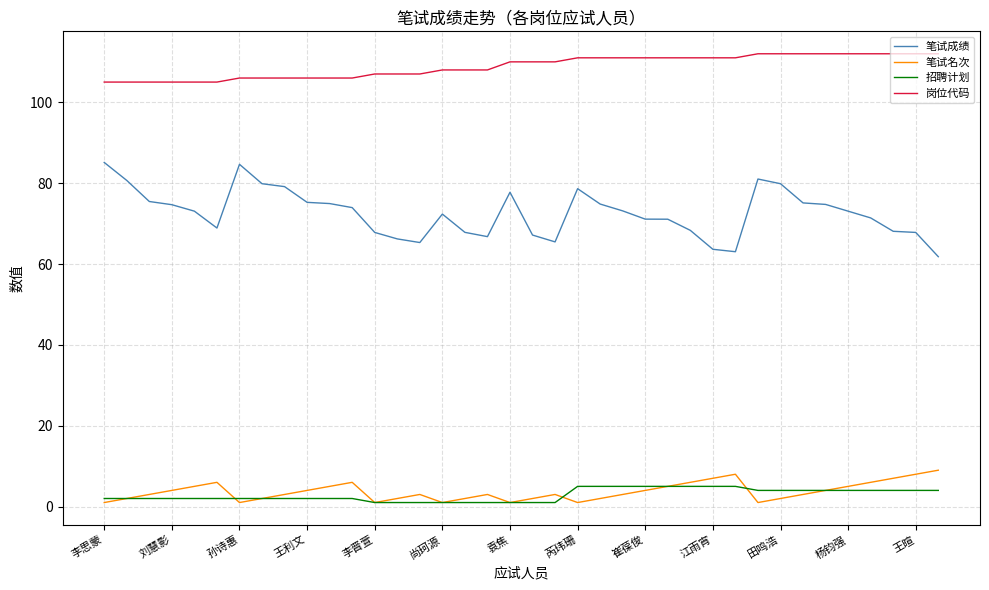

How many interior local peaks does the 笔试名次 series have?

6